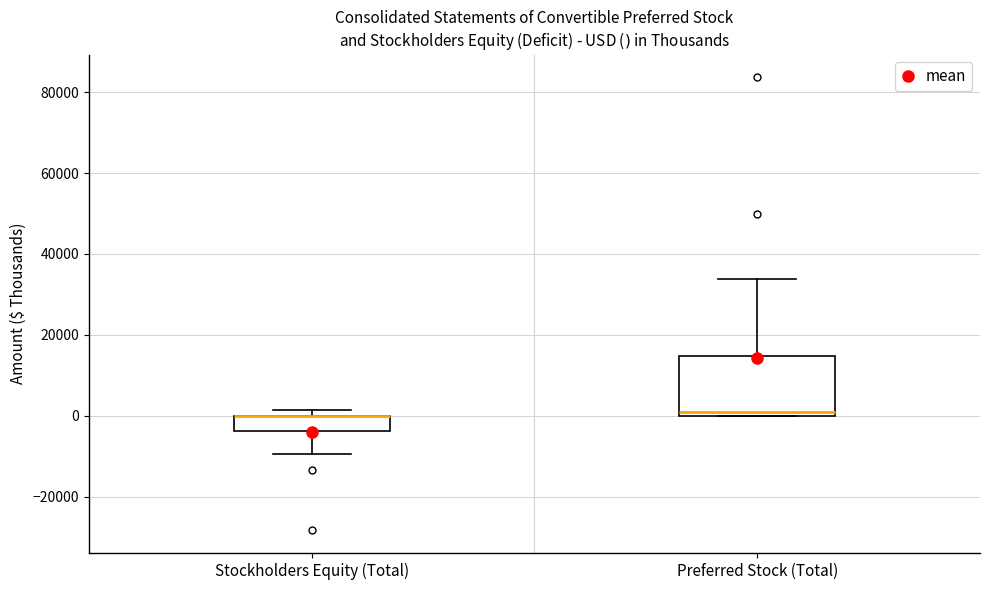

Reading left to right, transcribe this box plot: for each box, give where its median line is, the range the box spans, and where its two whiskers end, as read against the y-axis. The values are not printed on the chart, so give them approximately, as read against the axis.

Stockholders Equity (Total): median 0 (drawn on the box's upper edge), box -4000 to 0, whiskers -10000 to 2000
Preferred Stock (Total): median 0 (just above the box's lower edge), box 0 to 14000, whiskers 0 to 34000